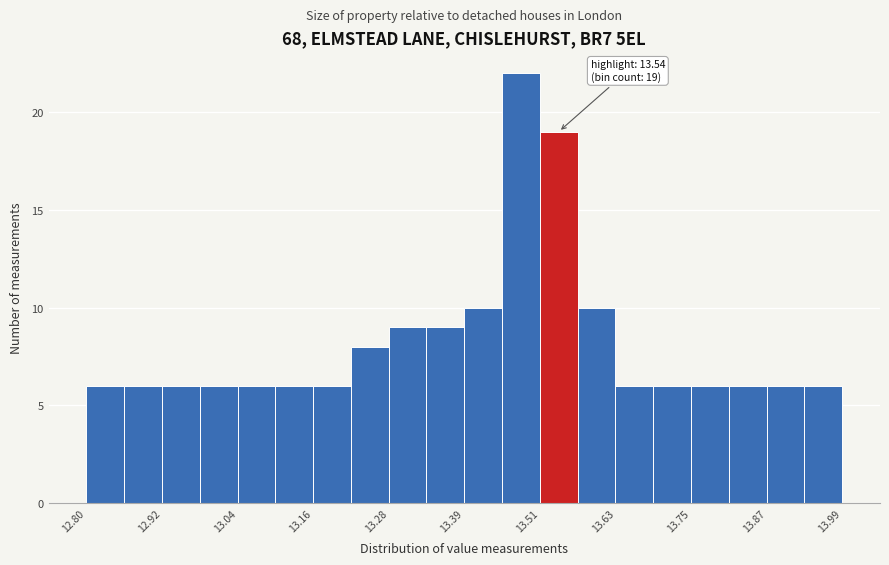

Around what value on the x-axis is the tallest bar? Give the approximate position of its centre, as read against the axis.

13.48